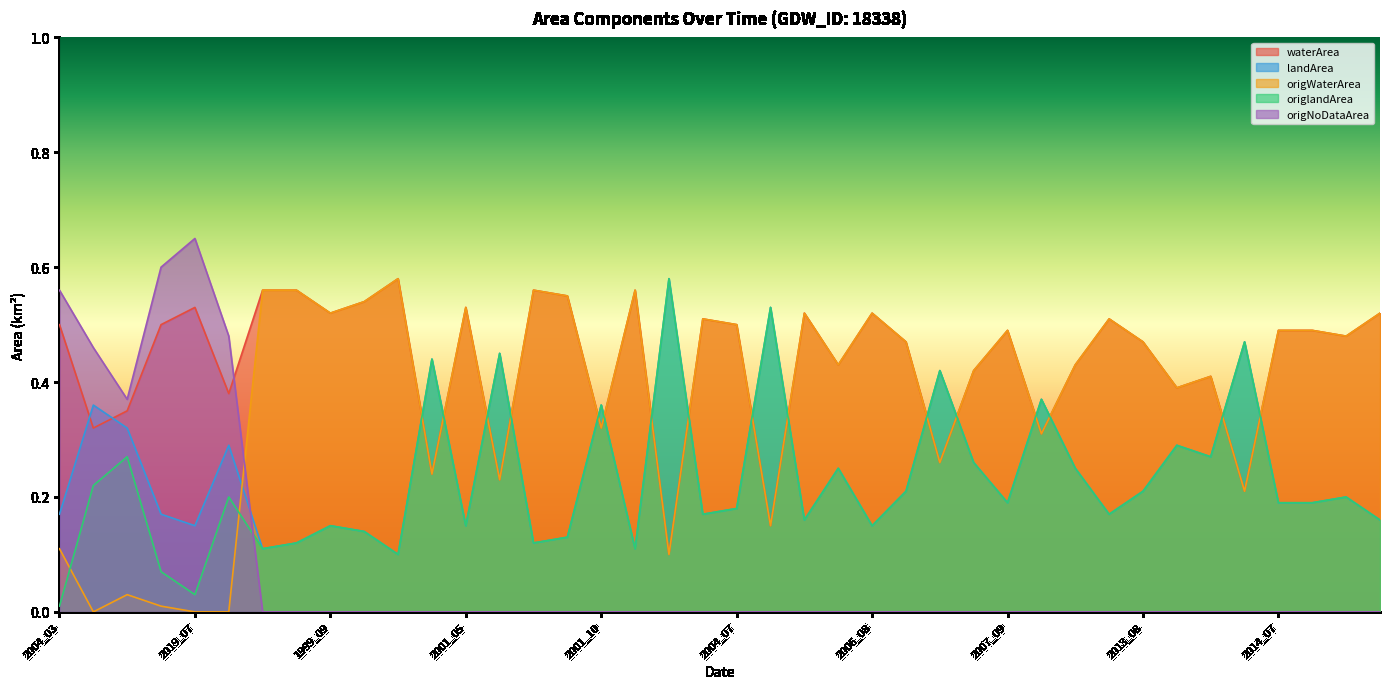

What is the label of the 4th point from the left?

2019_03